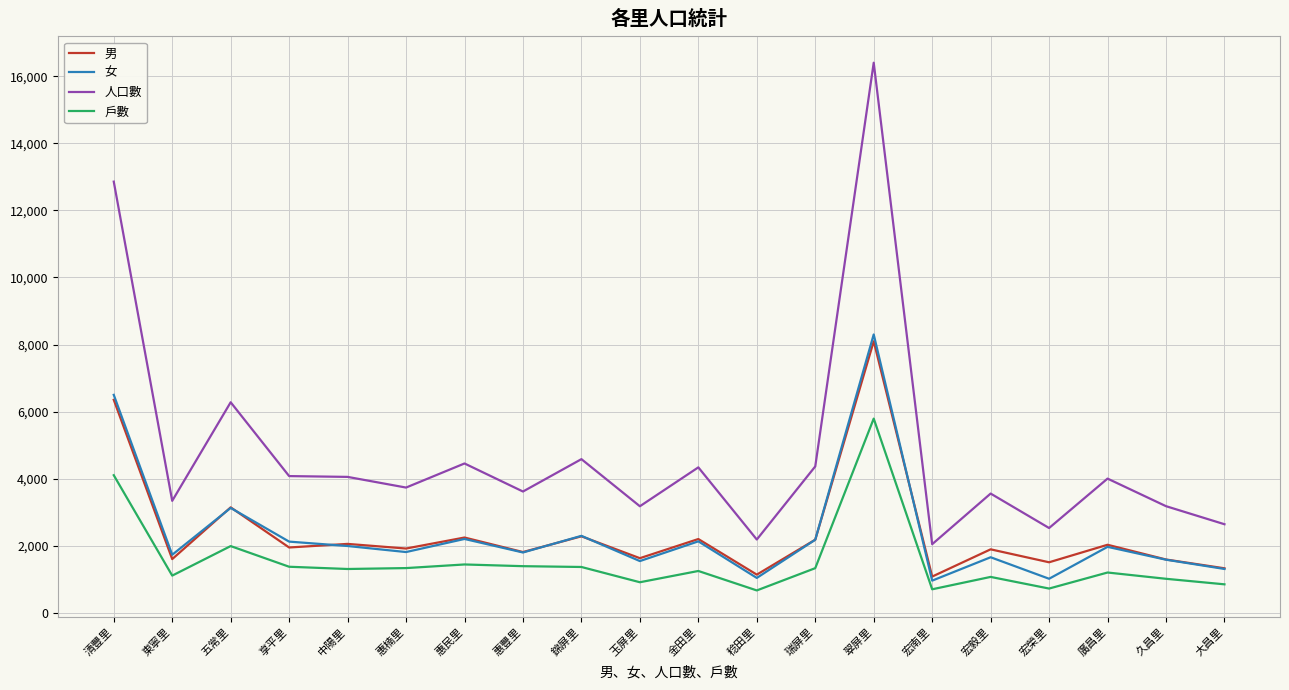

Where is the first local minimum for 男?

東寧里